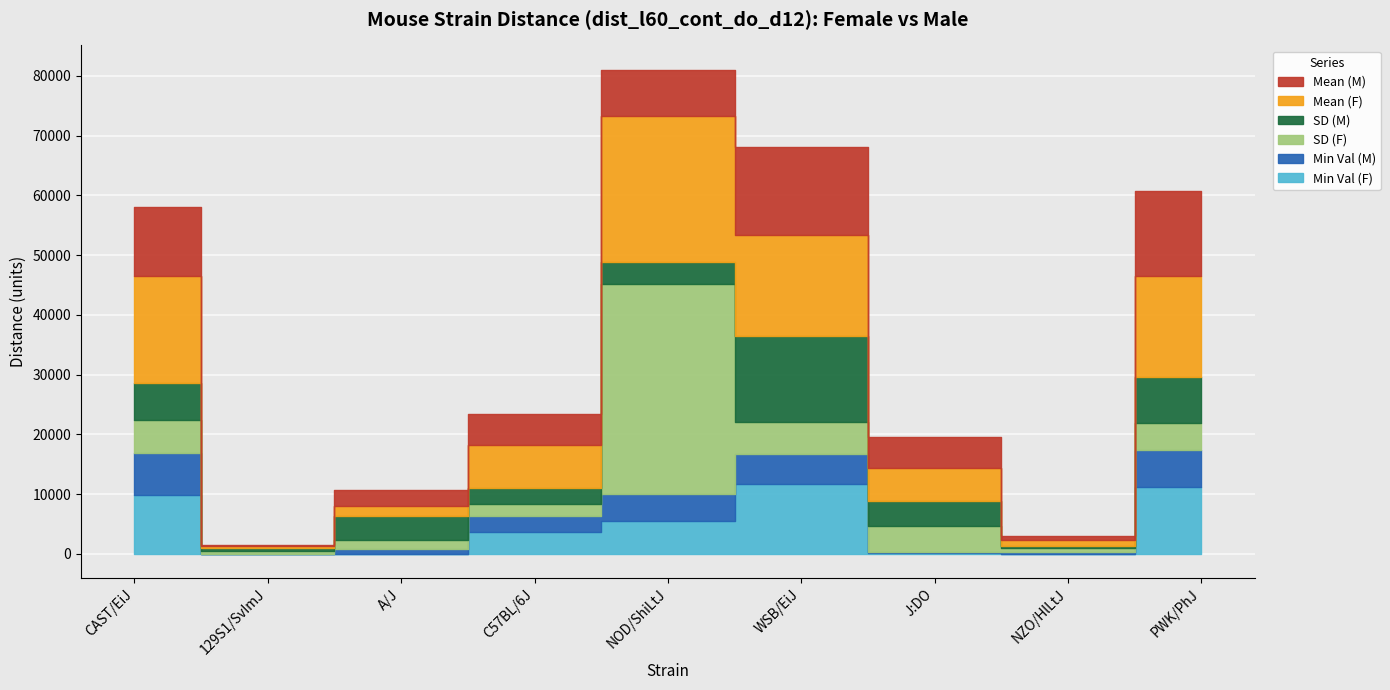

True or false: minval_f and mean_m cross at least once.

False